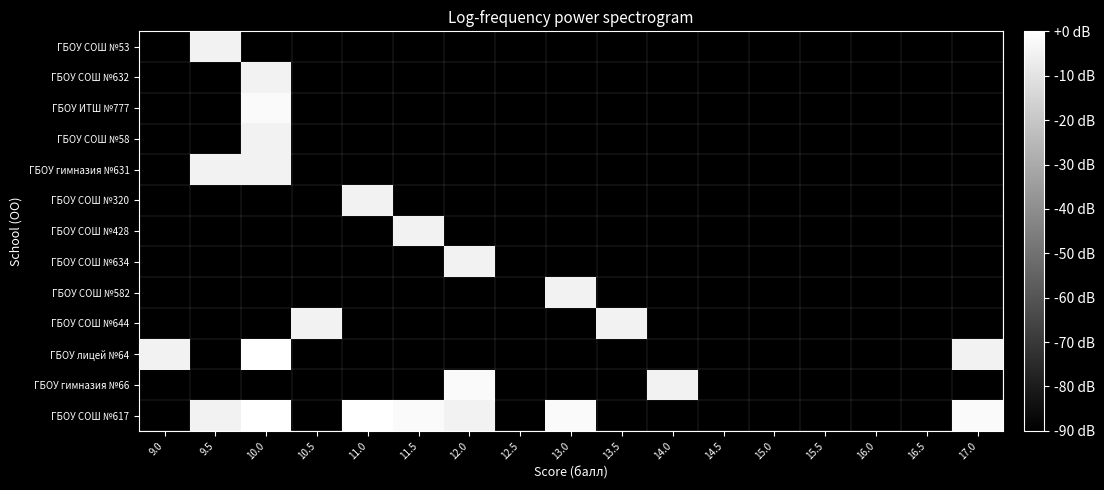

Reading right to left, what are all the values shown in this chart?

ГБОУ СОШ №617: 17.0=-1.8	16.5=-90.0	16.0=-90.0	15.5=-90.0	15.0=-90.0	14.5=-90.0	14.0=-90.0	13.5=-90.0	13.0=-1.8	12.5=-90.0	12.0=-4.8	11.5=-1.8	11.0=0.0	10.5=-90.0	10.0=0.0	9.5=-4.8	9.0=-90.0
ГБОУ гимназия №66: 17.0=-90.0	16.5=-90.0	16.0=-90.0	15.5=-90.0	15.0=-90.0	14.5=-90.0	14.0=-4.8	13.5=-90.0	13.0=-90.0	12.5=-90.0	12.0=-1.8	11.5=-90.0	11.0=-90.0	10.5=-90.0	10.0=-90.0	9.5=-90.0	9.0=-90.0
ГБОУ лицей №64: 17.0=-4.8	16.5=-90.0	16.0=-90.0	15.5=-90.0	15.0=-90.0	14.5=-90.0	14.0=-90.0	13.5=-90.0	13.0=-90.0	12.5=-90.0	12.0=-90.0	11.5=-90.0	11.0=-90.0	10.5=-90.0	10.0=0.0	9.5=-90.0	9.0=-4.8
ГБОУ СОШ №644: 17.0=-90.0	16.5=-90.0	16.0=-90.0	15.5=-90.0	15.0=-90.0	14.5=-90.0	14.0=-90.0	13.5=-4.8	13.0=-90.0	12.5=-90.0	12.0=-90.0	11.5=-90.0	11.0=-90.0	10.5=-4.8	10.0=-90.0	9.5=-90.0	9.0=-90.0
ГБОУ СОШ №582: 17.0=-90.0	16.5=-90.0	16.0=-90.0	15.5=-90.0	15.0=-90.0	14.5=-90.0	14.0=-90.0	13.5=-90.0	13.0=-4.8	12.5=-90.0	12.0=-90.0	11.5=-90.0	11.0=-90.0	10.5=-90.0	10.0=-90.0	9.5=-90.0	9.0=-90.0
ГБОУ СОШ №634: 17.0=-90.0	16.5=-90.0	16.0=-90.0	15.5=-90.0	15.0=-90.0	14.5=-90.0	14.0=-90.0	13.5=-90.0	13.0=-90.0	12.5=-90.0	12.0=-4.8	11.5=-90.0	11.0=-90.0	10.5=-90.0	10.0=-90.0	9.5=-90.0	9.0=-90.0
ГБОУ СОШ №428: 17.0=-90.0	16.5=-90.0	16.0=-90.0	15.5=-90.0	15.0=-90.0	14.5=-90.0	14.0=-90.0	13.5=-90.0	13.0=-90.0	12.5=-90.0	12.0=-90.0	11.5=-4.8	11.0=-90.0	10.5=-90.0	10.0=-90.0	9.5=-90.0	9.0=-90.0
ГБОУ СОШ №320: 17.0=-90.0	16.5=-90.0	16.0=-90.0	15.5=-90.0	15.0=-90.0	14.5=-90.0	14.0=-90.0	13.5=-90.0	13.0=-90.0	12.5=-90.0	12.0=-90.0	11.5=-90.0	11.0=-4.8	10.5=-90.0	10.0=-90.0	9.5=-90.0	9.0=-90.0
ГБОУ гимназия №631: 17.0=-90.0	16.5=-90.0	16.0=-90.0	15.5=-90.0	15.0=-90.0	14.5=-90.0	14.0=-90.0	13.5=-90.0	13.0=-90.0	12.5=-90.0	12.0=-90.0	11.5=-90.0	11.0=-90.0	10.5=-90.0	10.0=-4.8	9.5=-4.8	9.0=-90.0
ГБОУ СОШ №58: 17.0=-90.0	16.5=-90.0	16.0=-90.0	15.5=-90.0	15.0=-90.0	14.5=-90.0	14.0=-90.0	13.5=-90.0	13.0=-90.0	12.5=-90.0	12.0=-90.0	11.5=-90.0	11.0=-90.0	10.5=-90.0	10.0=-4.8	9.5=-90.0	9.0=-90.0
ГБОУ ИТШ №777: 17.0=-90.0	16.5=-90.0	16.0=-90.0	15.5=-90.0	15.0=-90.0	14.5=-90.0	14.0=-90.0	13.5=-90.0	13.0=-90.0	12.5=-90.0	12.0=-90.0	11.5=-90.0	11.0=-90.0	10.5=-90.0	10.0=-1.8	9.5=-90.0	9.0=-90.0
ГБОУ СОШ №632: 17.0=-90.0	16.5=-90.0	16.0=-90.0	15.5=-90.0	15.0=-90.0	14.5=-90.0	14.0=-90.0	13.5=-90.0	13.0=-90.0	12.5=-90.0	12.0=-90.0	11.5=-90.0	11.0=-90.0	10.5=-90.0	10.0=-4.8	9.5=-90.0	9.0=-90.0
ГБОУ СОШ №53: 17.0=-90.0	16.5=-90.0	16.0=-90.0	15.5=-90.0	15.0=-90.0	14.5=-90.0	14.0=-90.0	13.5=-90.0	13.0=-90.0	12.5=-90.0	12.0=-90.0	11.5=-90.0	11.0=-90.0	10.5=-90.0	10.0=-90.0	9.5=-4.8	9.0=-90.0